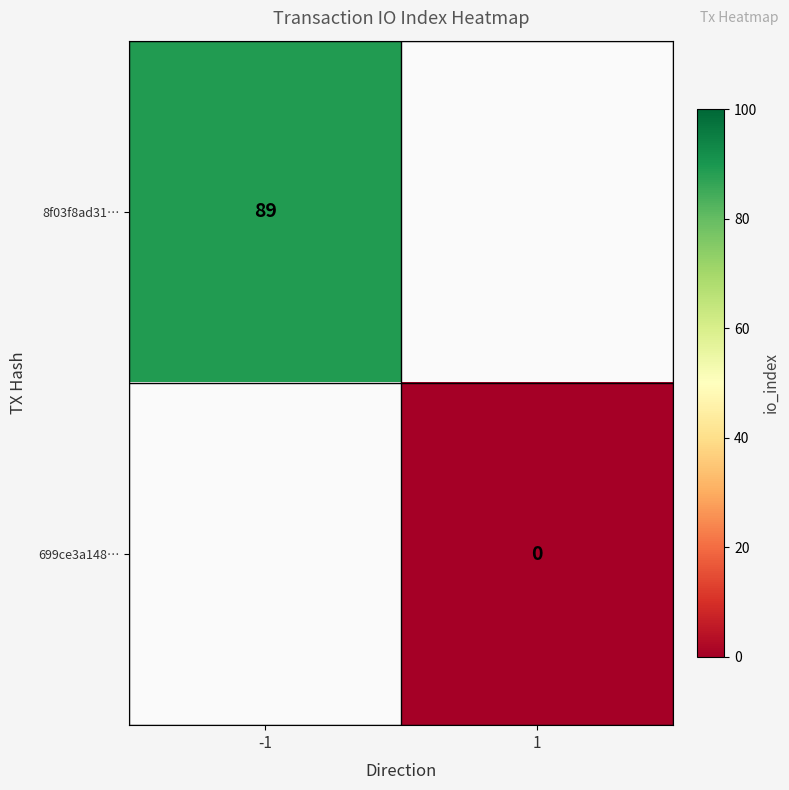

The 8f03f8ad31… series shows 89 at -1. True or false?

True